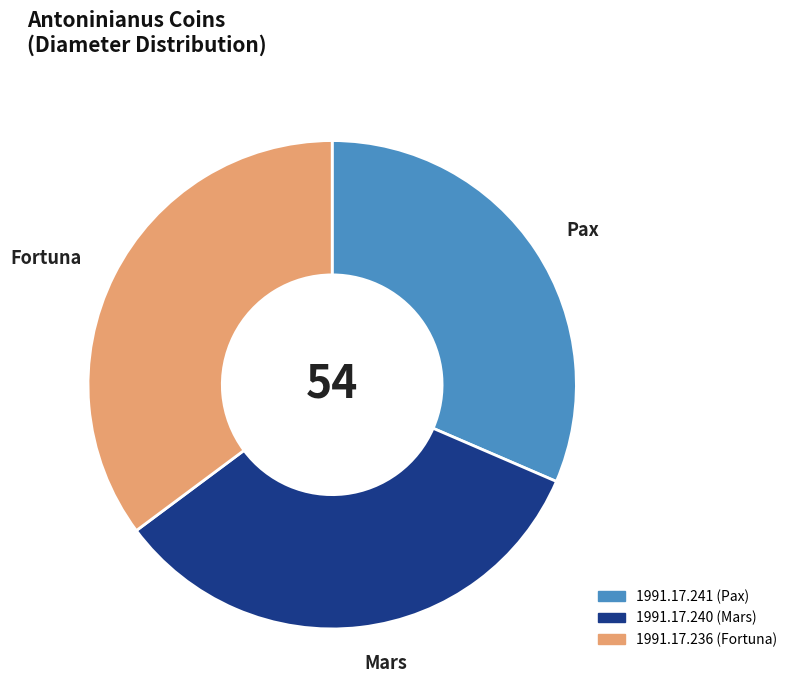

True or false: 1991.17.241 accounts for 40% of the total.

False